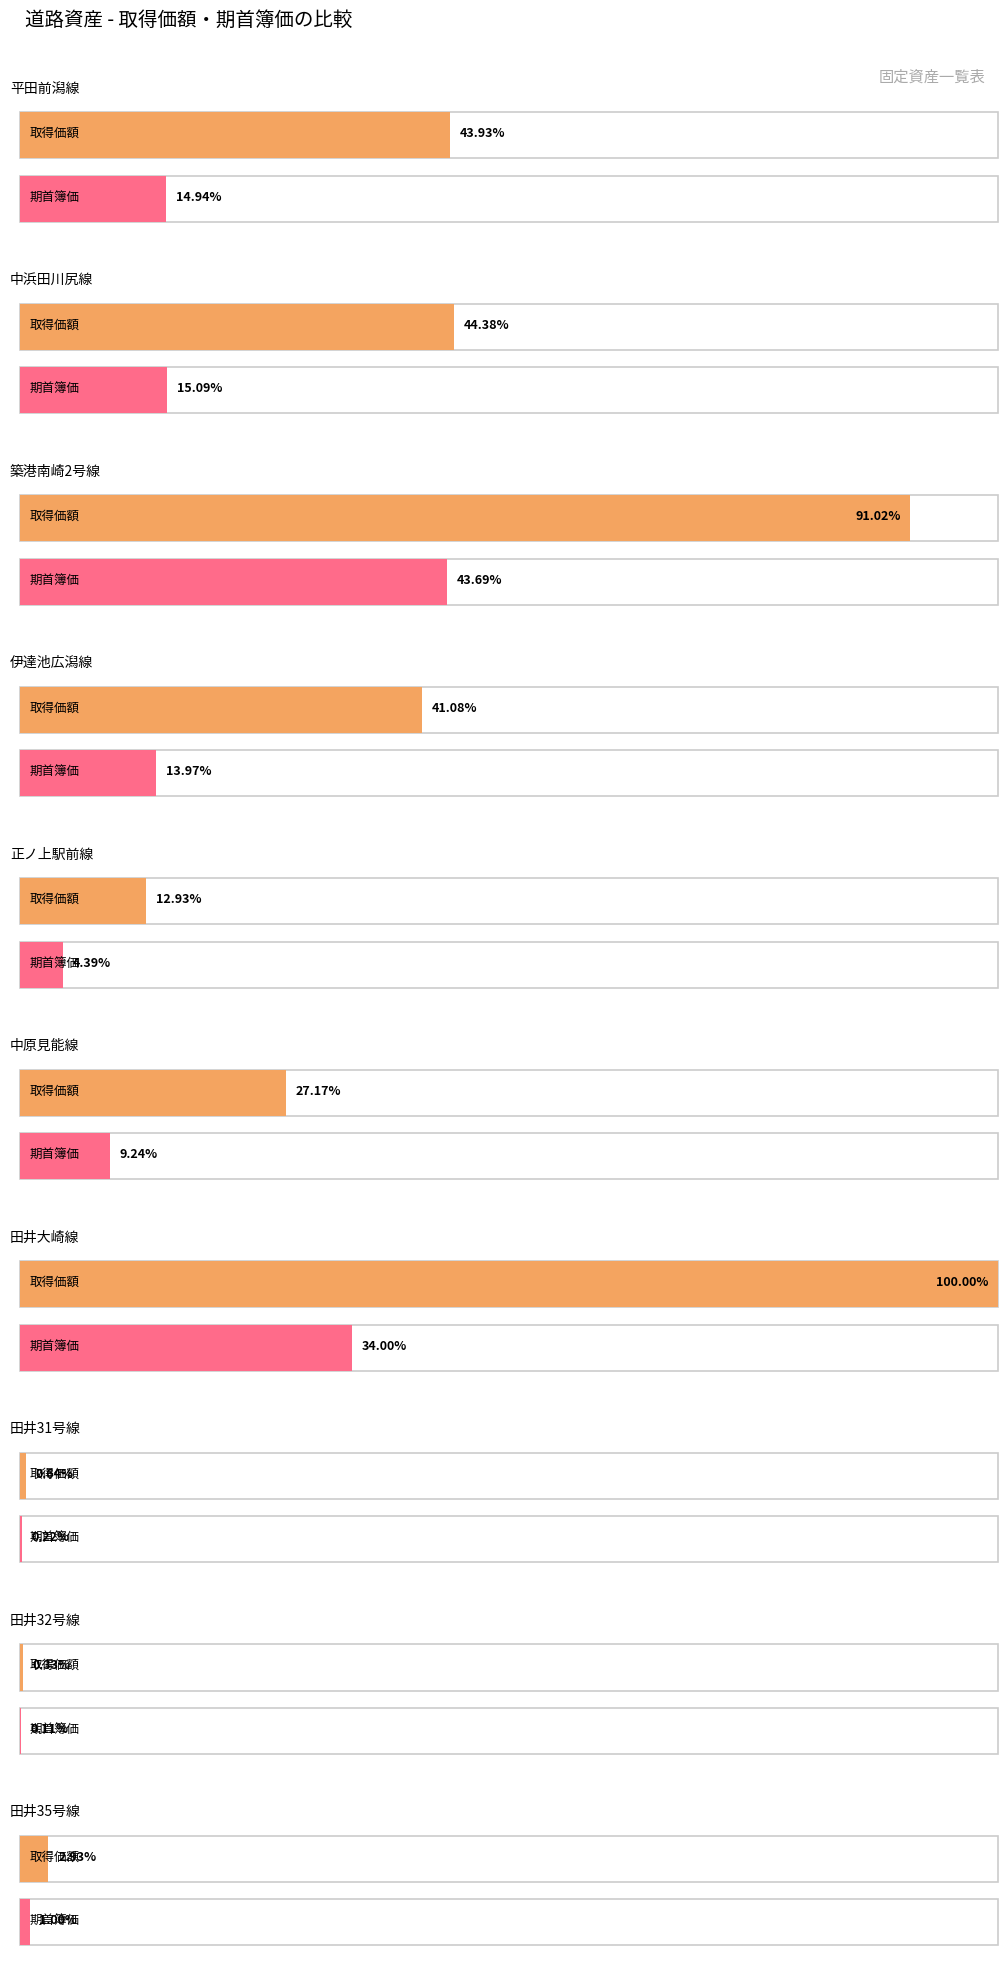

What position from the left is 正ノ上駅前線?

5